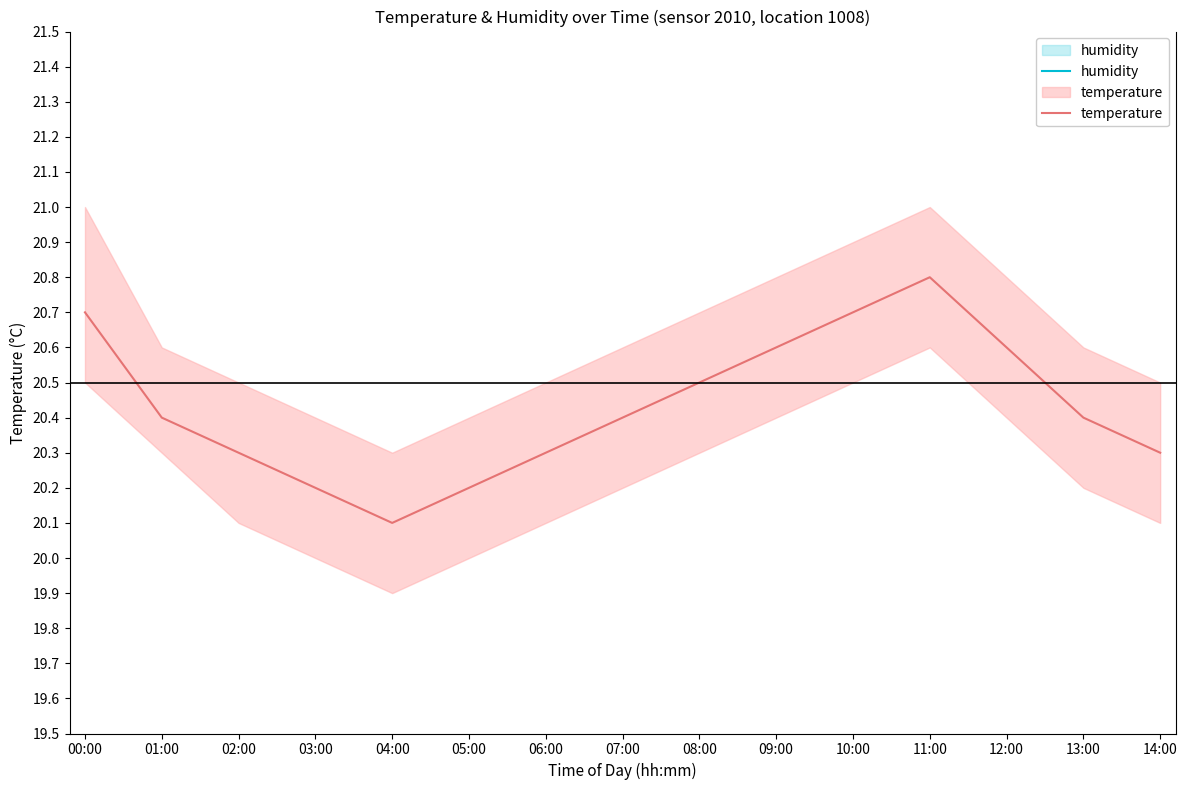

What is the average value of the humidity series?

99.9